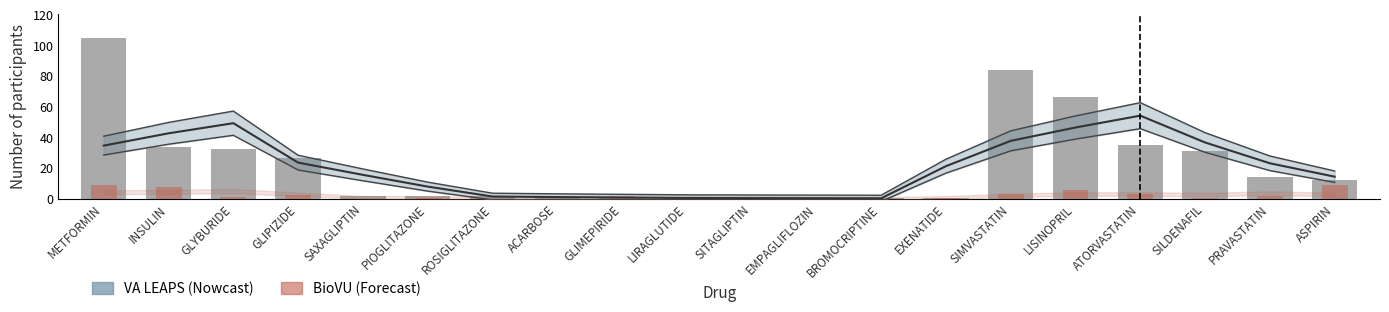

What is the average value of the Vanderbilt BioVU participants series?

2.2